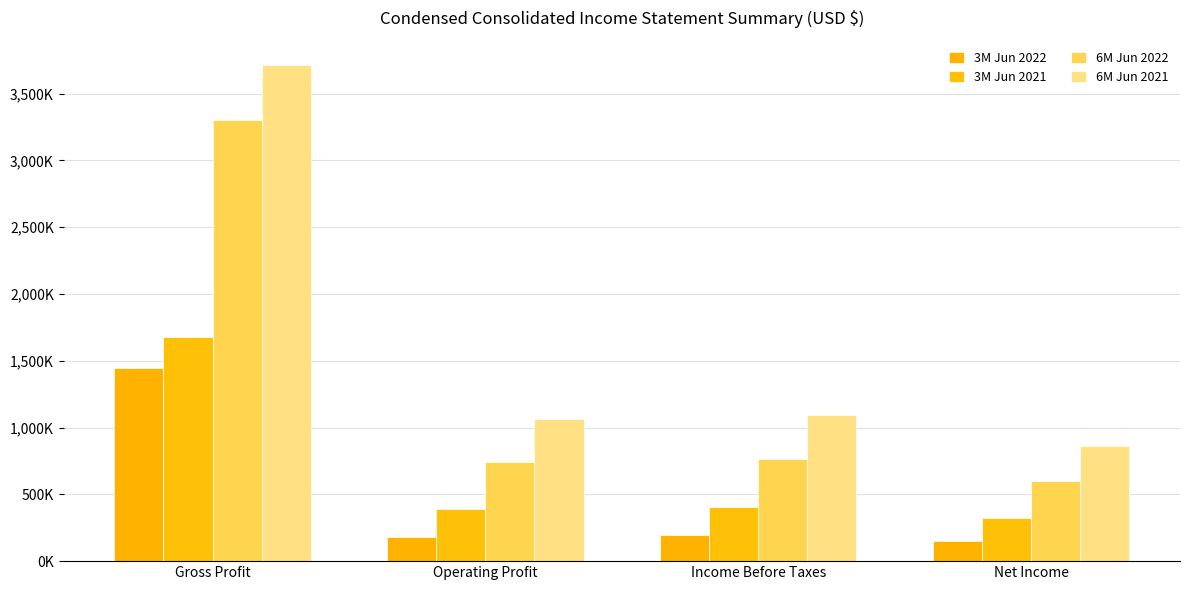

At which category is the sum across all series the highest?

Gross Profit